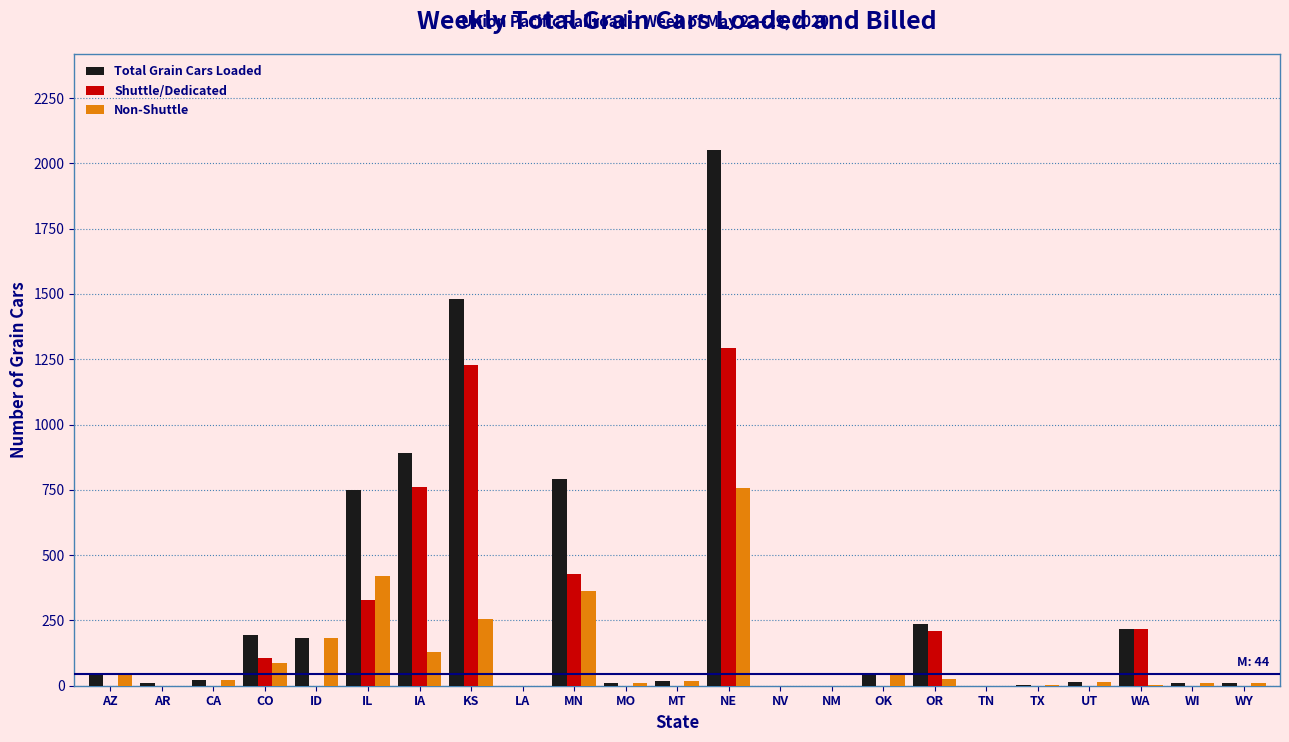

Which category has the highest value in the Non-Shuttle series?

NE